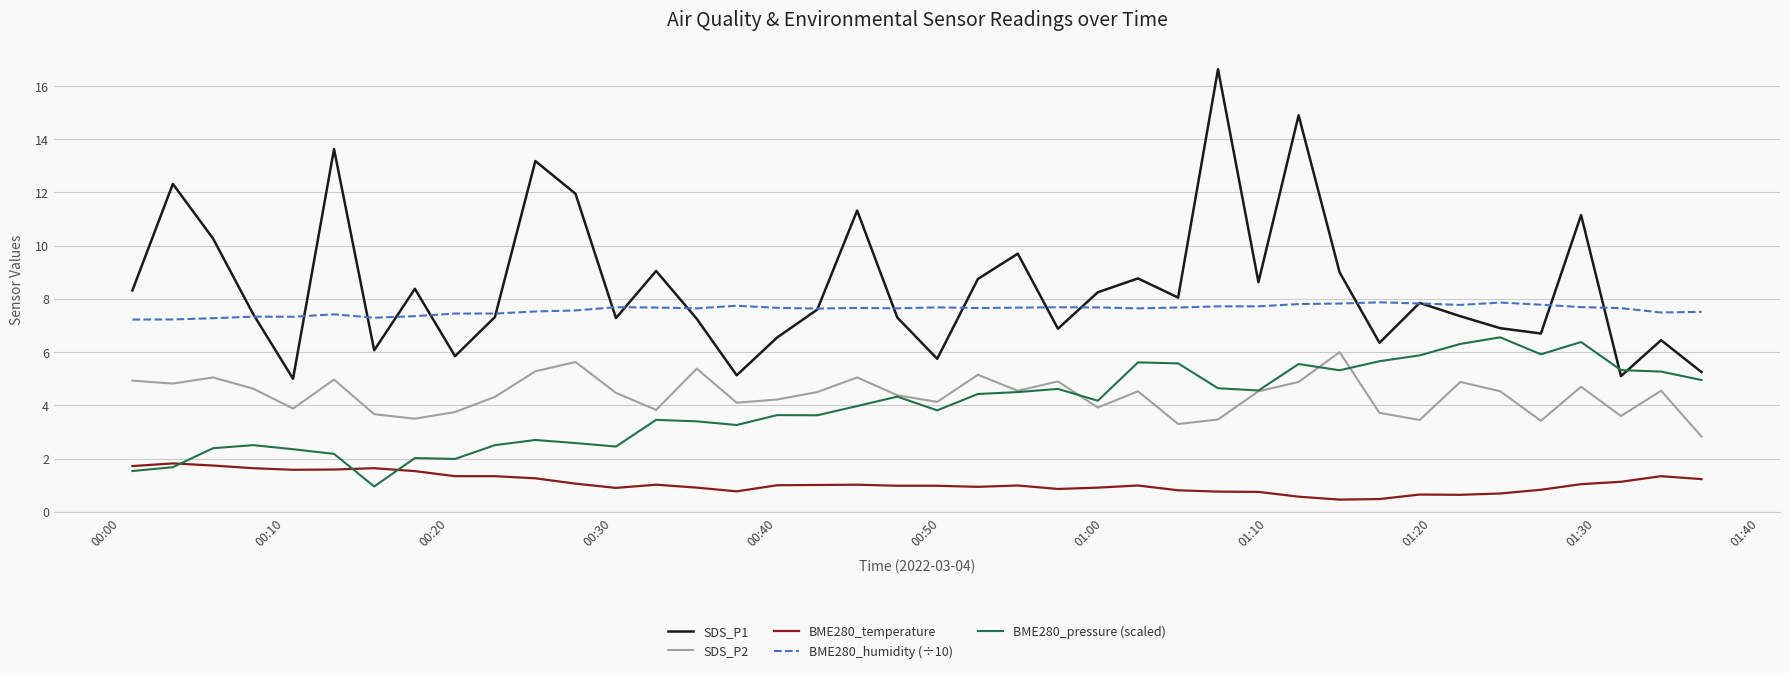

Which series has the largest range (max minus min)?

SDS_P1